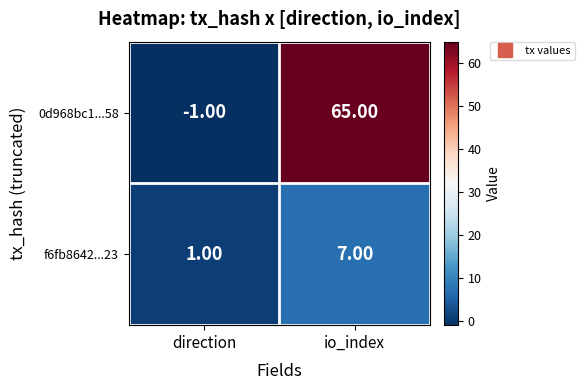

What is the greatest value displayed?

65